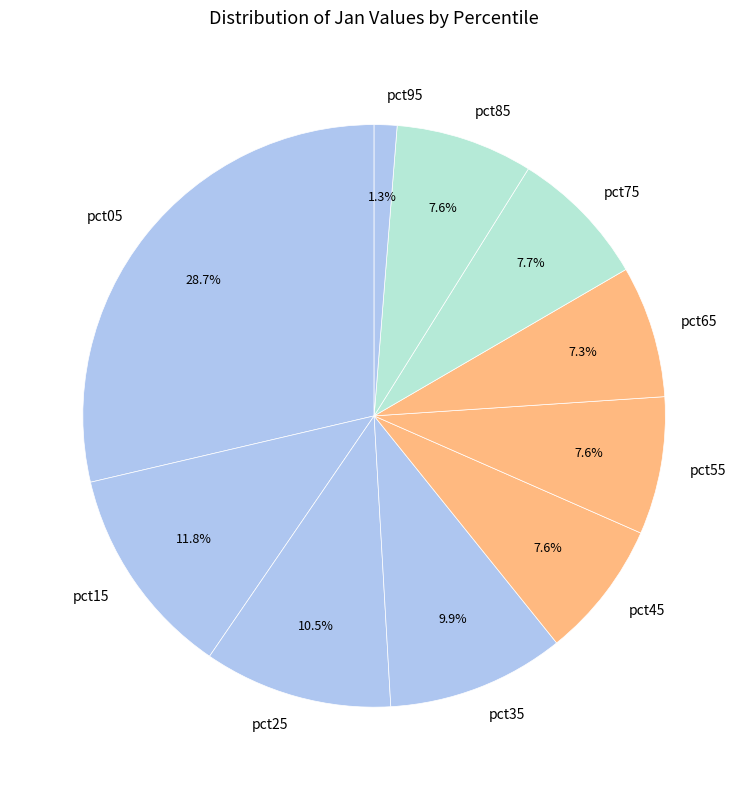

Is pct15 the majority of the pie?

No